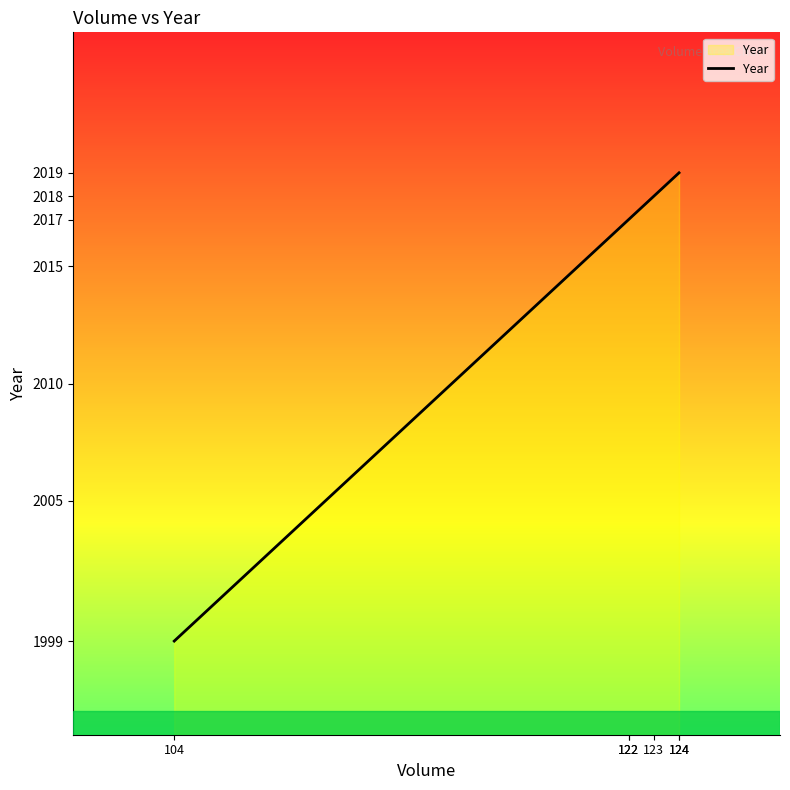

Rank the categories by value from highest to lowest.

124, 124, 123, 122, 122, 104